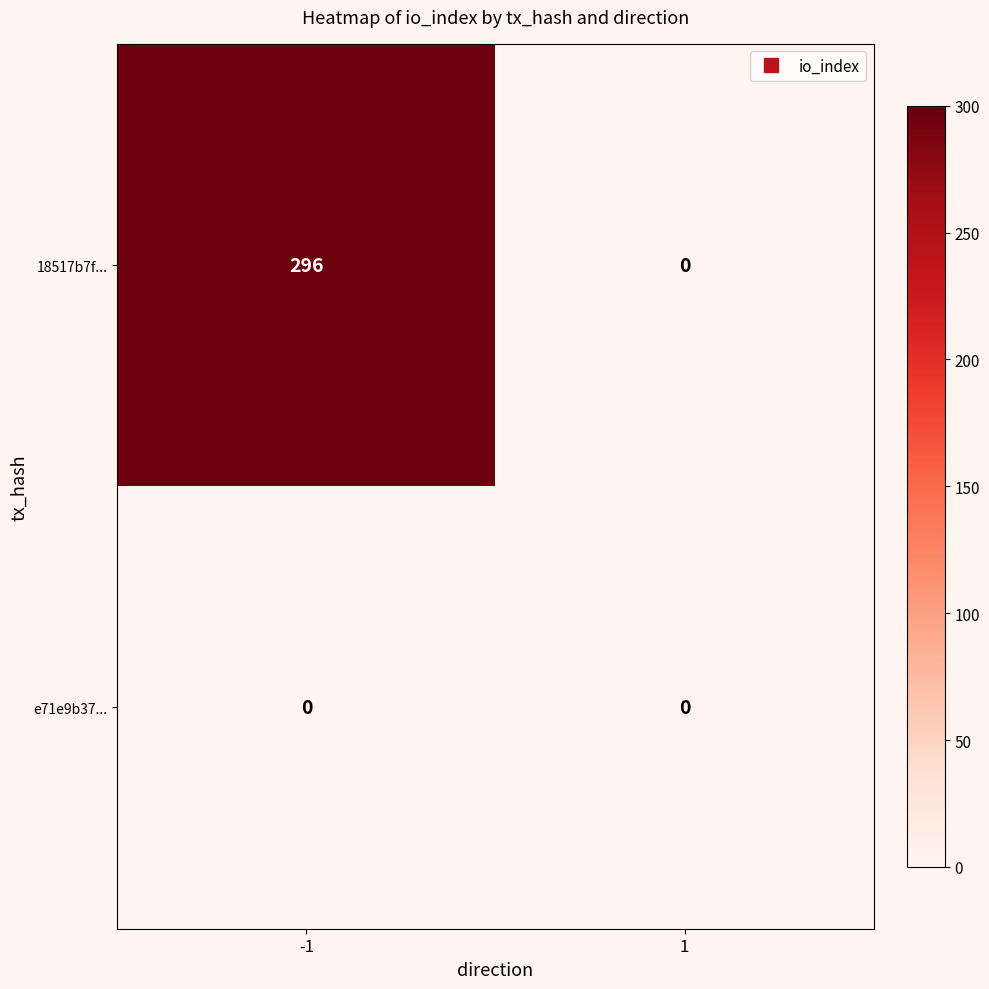

Which series changed the most between -1 and 1?

18517b7f...